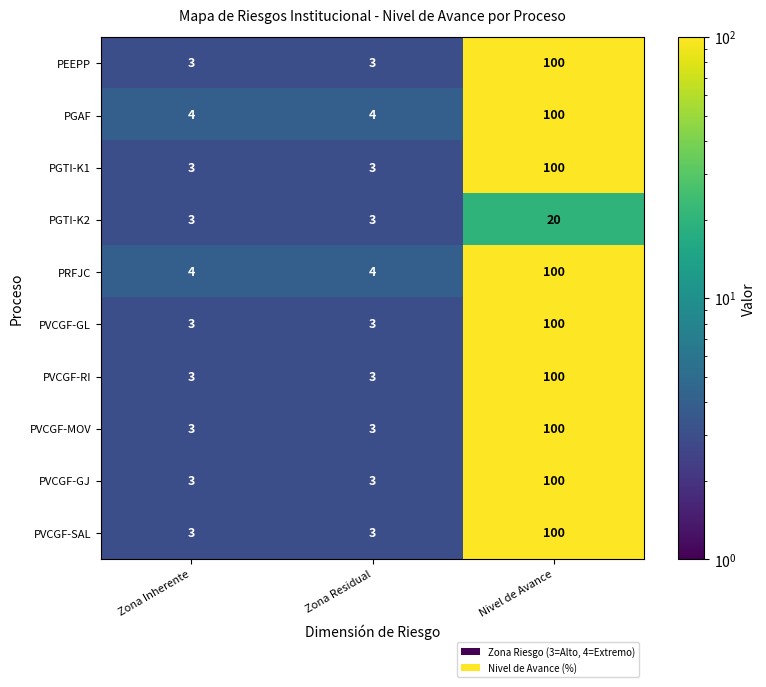

What is the lowest value of the PGAF series?

4